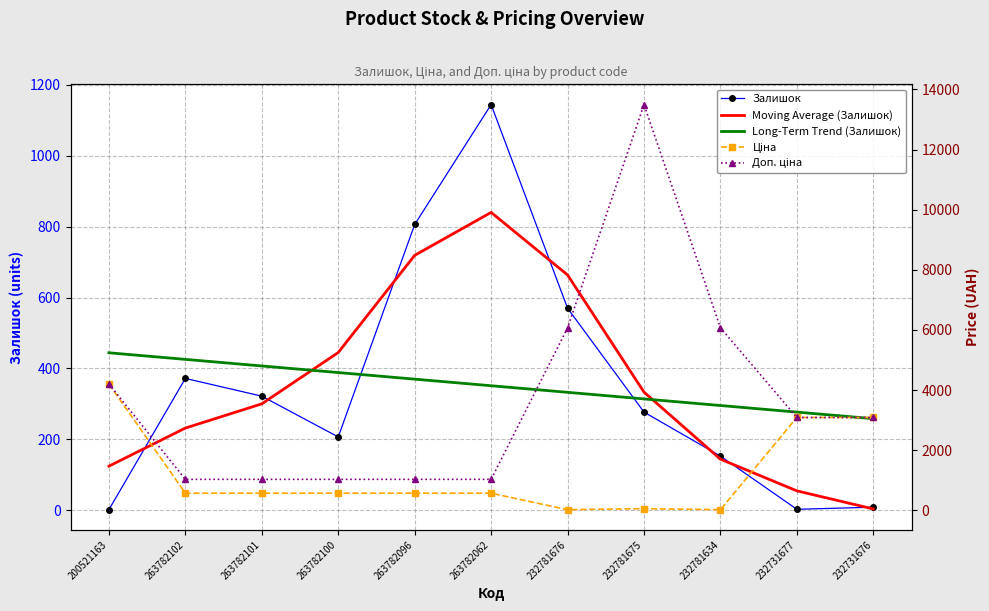

Is this an area chart (filled region under the line)?

No